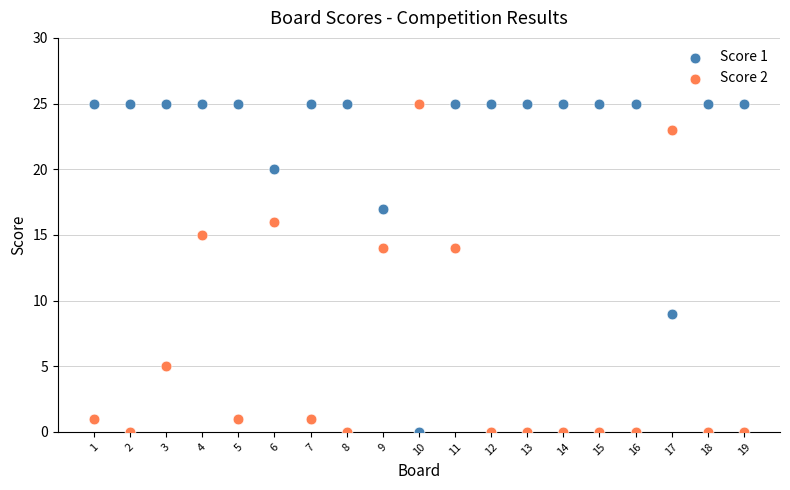

What is the X range (max minus min) for the scatter plot?

18